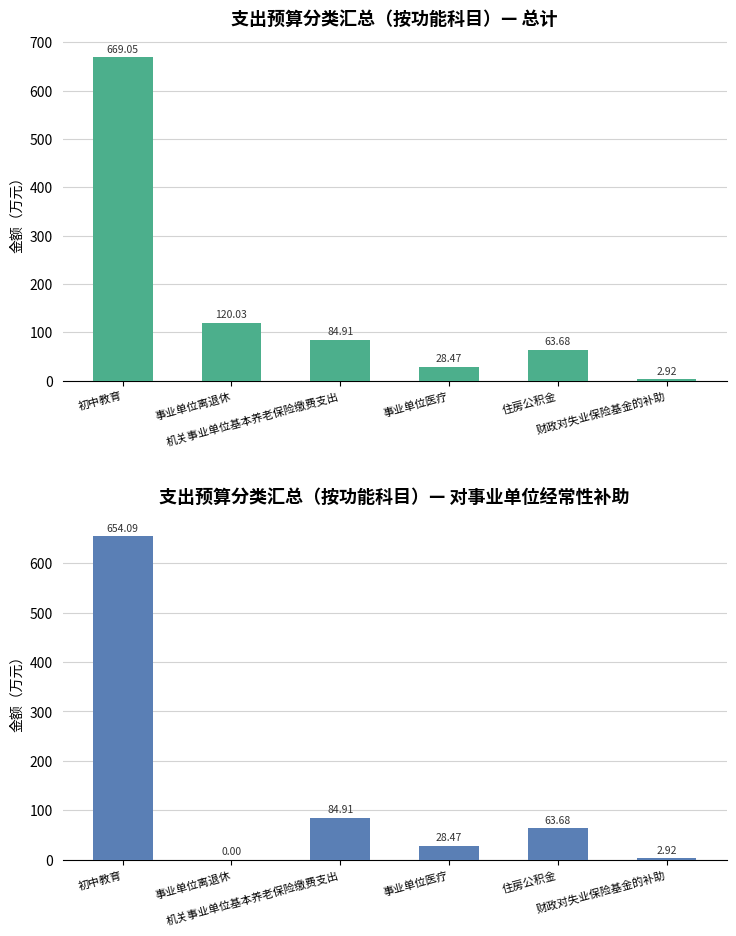

Where is 总计 nearest to the value 335?

事业单位离退休